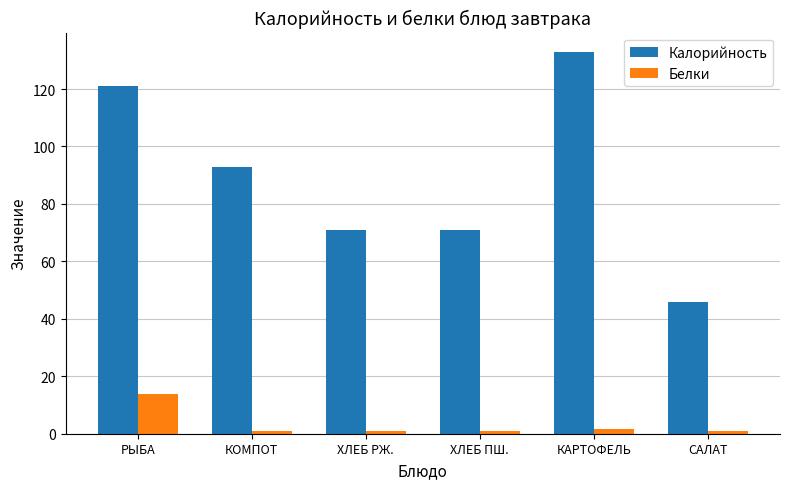

How many data points does each series have?

6